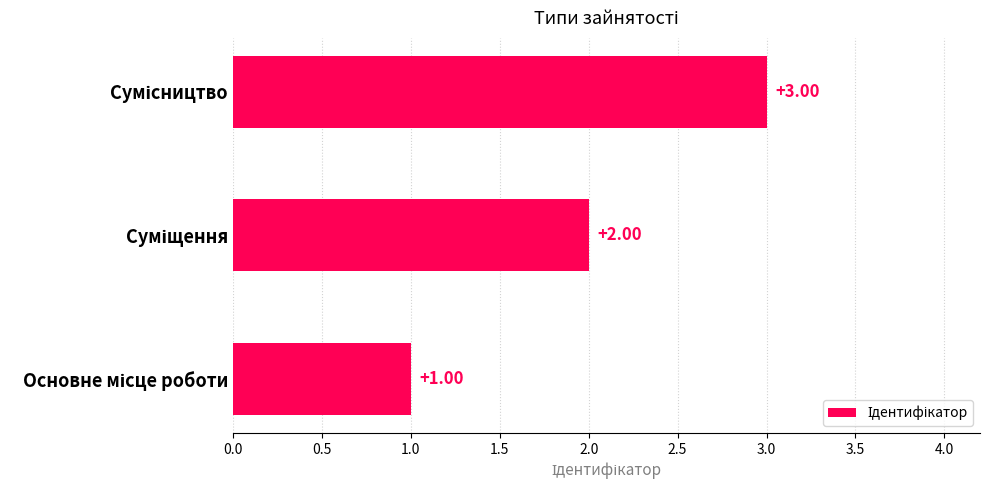

What is the sum of all values?

6